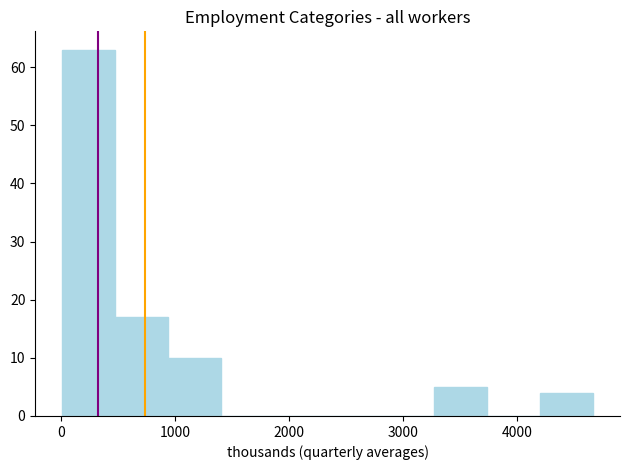

Over which range of the x-axis is the bar tallest?

0 to 500